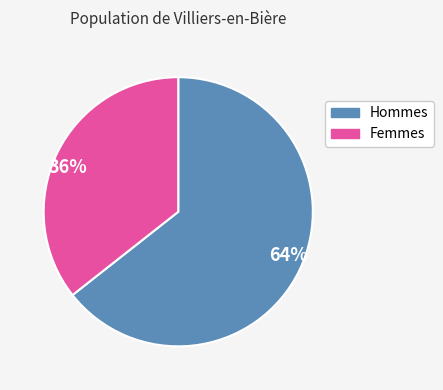

To the nearest percent, what is the average slice percentage?

50%